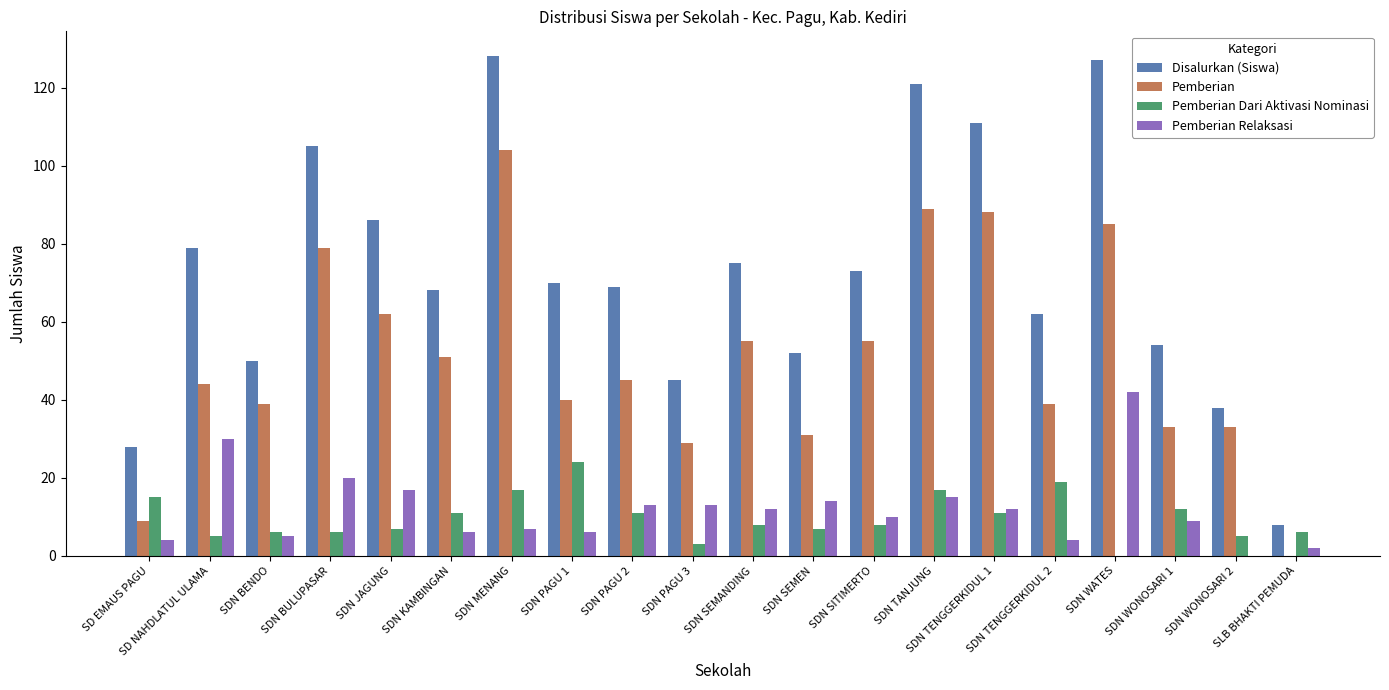

What is the sum of all Disalurkan (Siswa) values?

1449